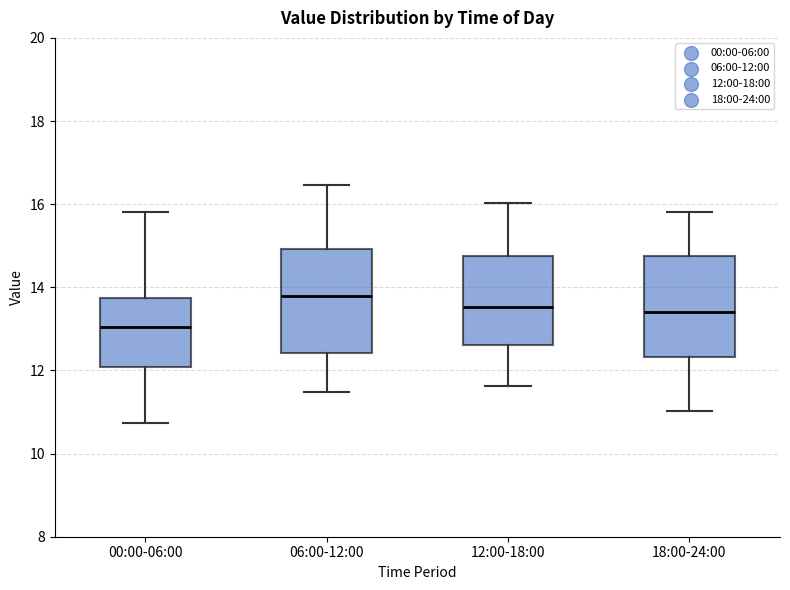

Reading left to right, transcribe this box plot: for each box, give where its median line is, the range the box spans, and where its two whiskers end, as read against the y-axis. The values are not printed on the chart, so give them approximately, as read against the axis.

00:00-06:00: median 13.0, box 12.0 to 13.8, whiskers 10.8 to 15.8
06:00-12:00: median 13.8, box 12.4 to 15.0, whiskers 11.4 to 16.4
12:00-18:00: median 13.6, box 12.6 to 14.8, whiskers 11.6 to 16.0
18:00-24:00: median 13.4, box 12.4 to 14.8, whiskers 11.0 to 15.8